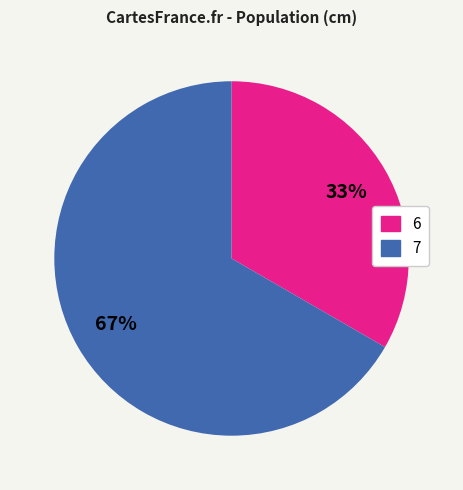

Combined, do 7 and 6 account for over 50%?

Yes